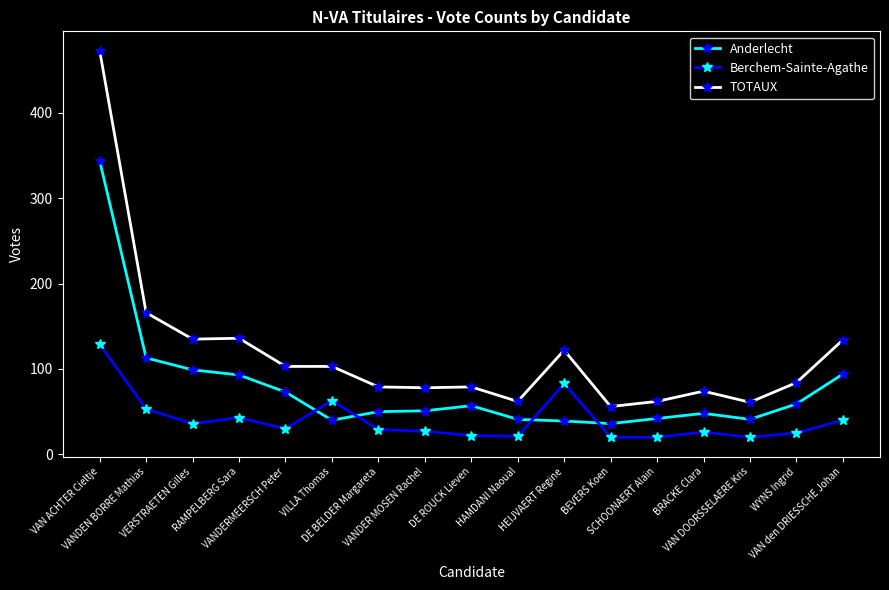

List the series in order of their overall mean, highest first.

TOTAUX, Anderlecht, Berchem-Sainte-Agathe